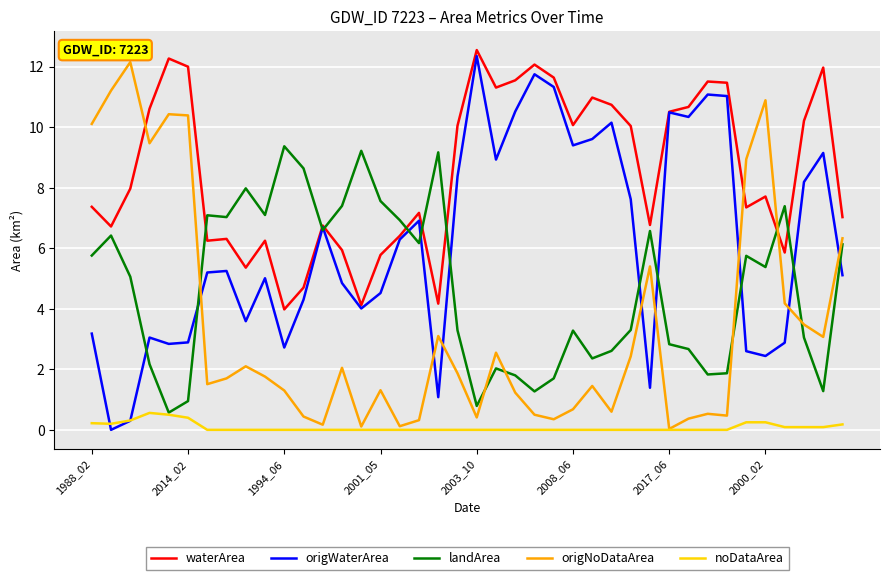

Count the noDataArea values in the range 0 to 1.

40